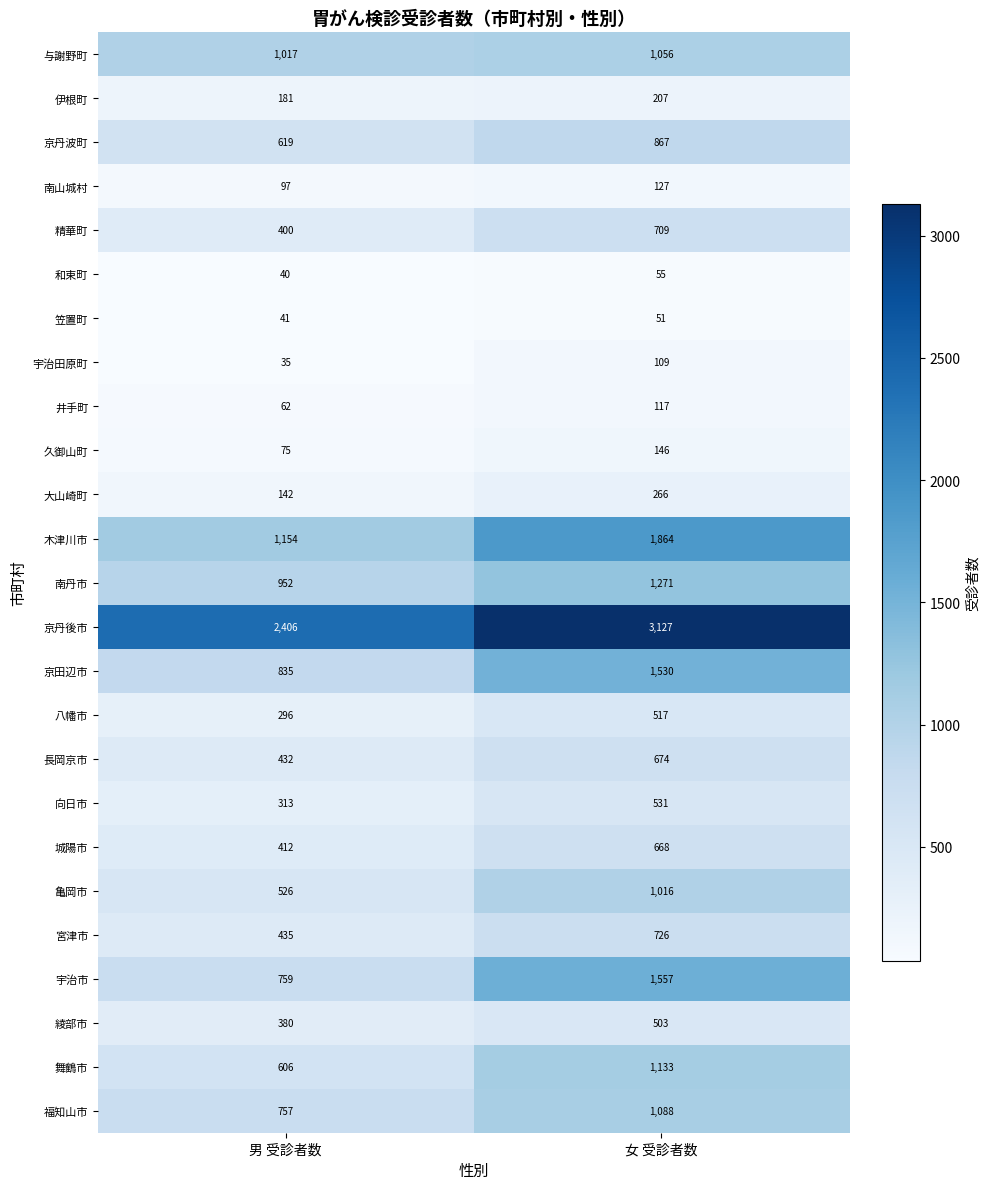

Which category has the highest value across all series?

女 受診者数